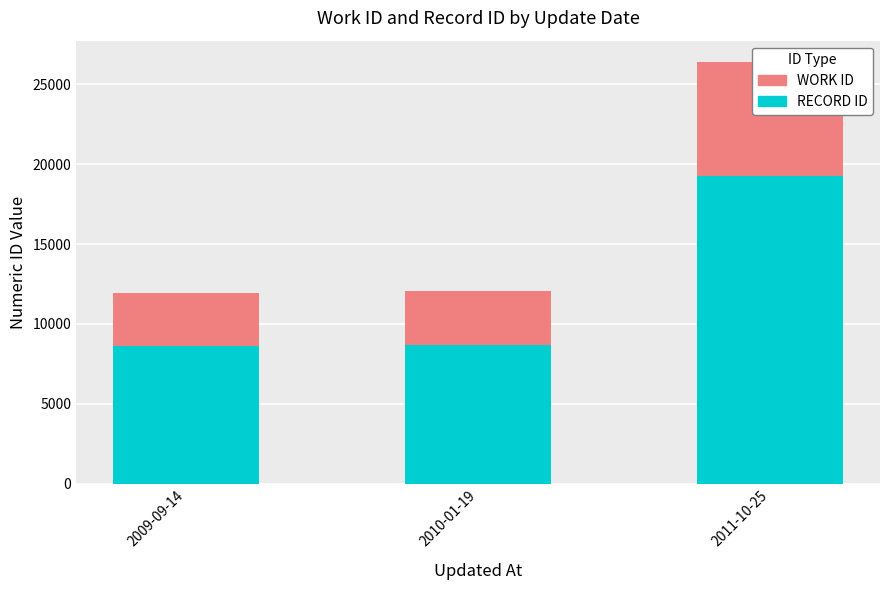

What is the difference between the maximum and minimum values in the RECORD ID series?

10684